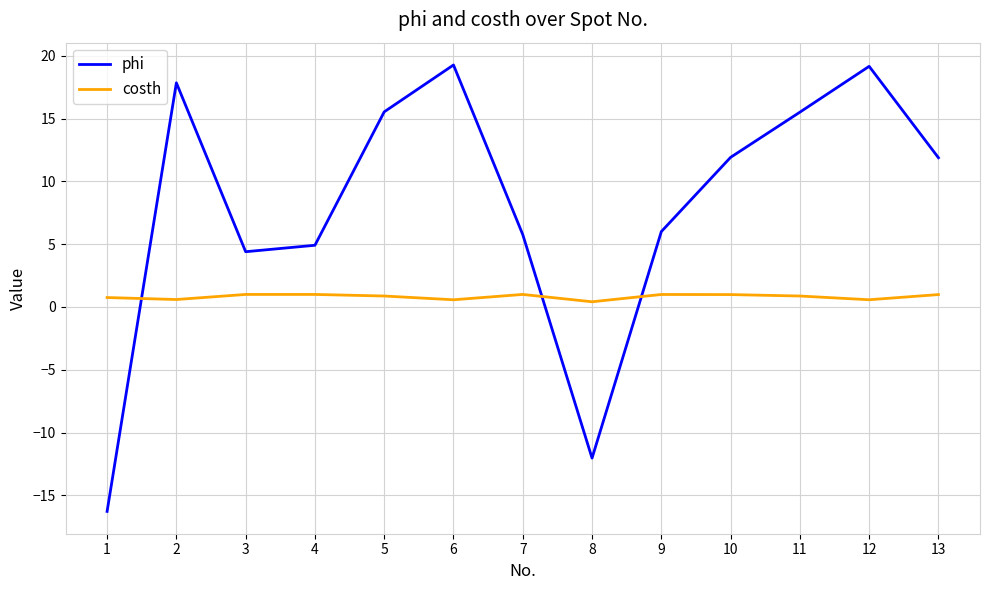

Is the value of phi at 5 greater than the value of costh at 2?

Yes